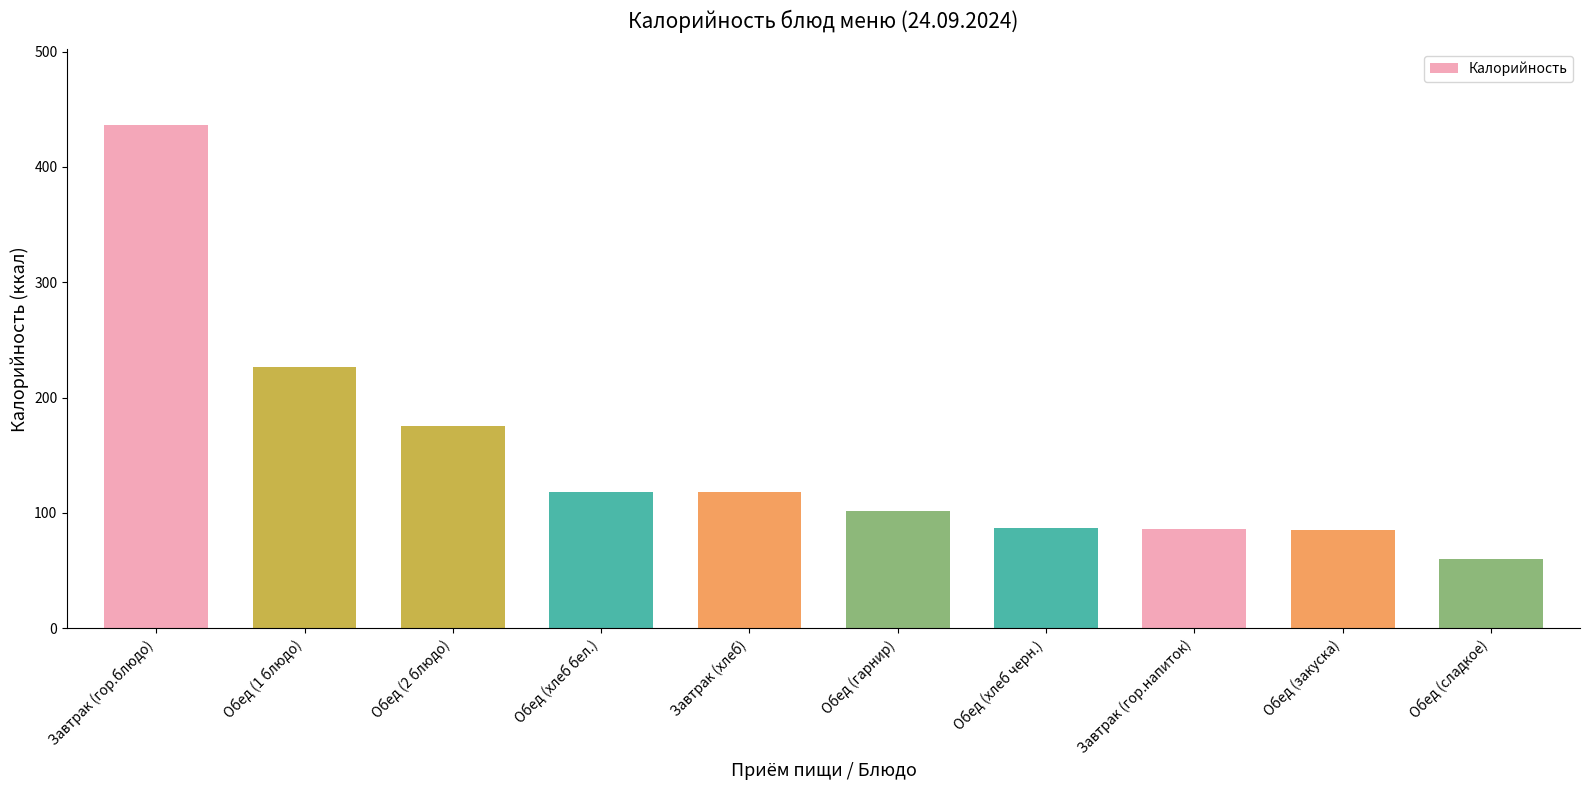

What is the sum of all values?

1493.8